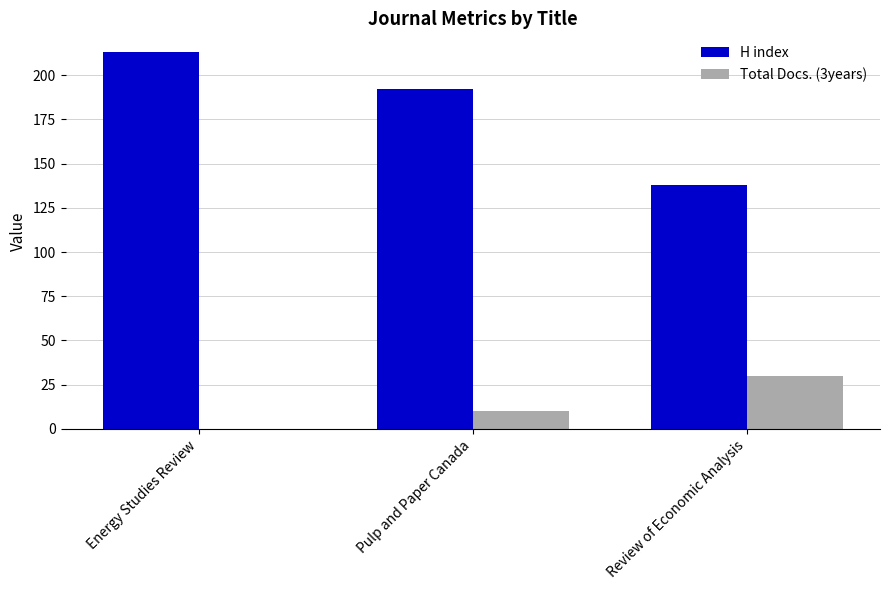

What is the total value across all series at Energy Studies Review?

213